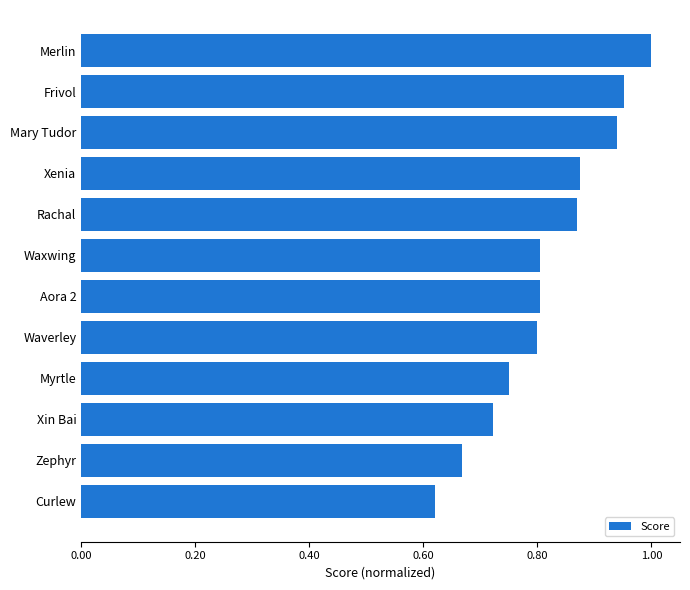

Where is the data nearest to the value 0?

Curlew